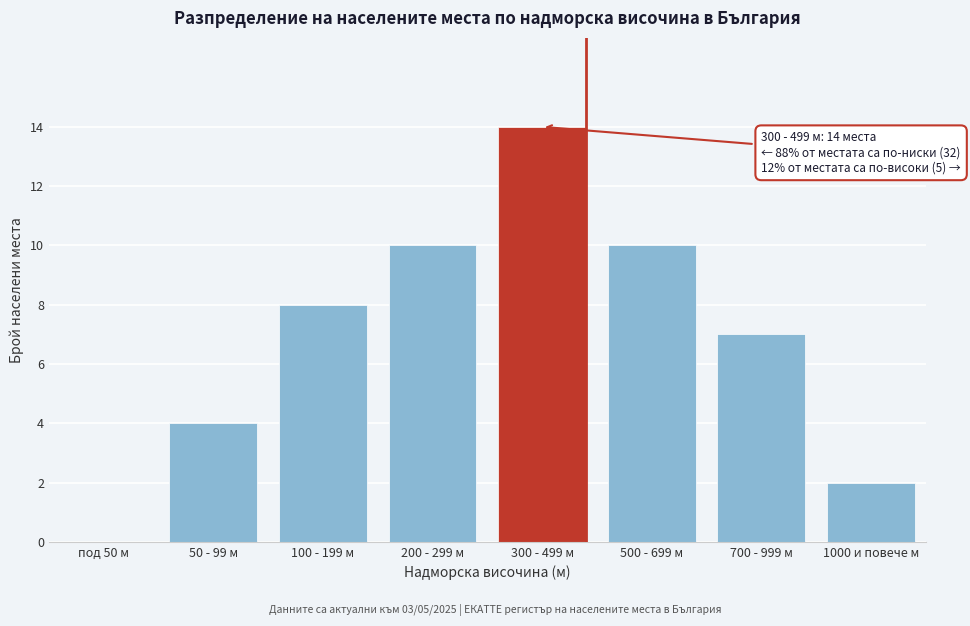

Reading right to left, list all the values displayed in this chart.

1000 и повече м=2	700 - 999 м=7	500 - 699 м=10	300 - 499 м=14	200 - 299 м=10	100 - 199 м=8	50 - 99 м=4	под 50 м=0